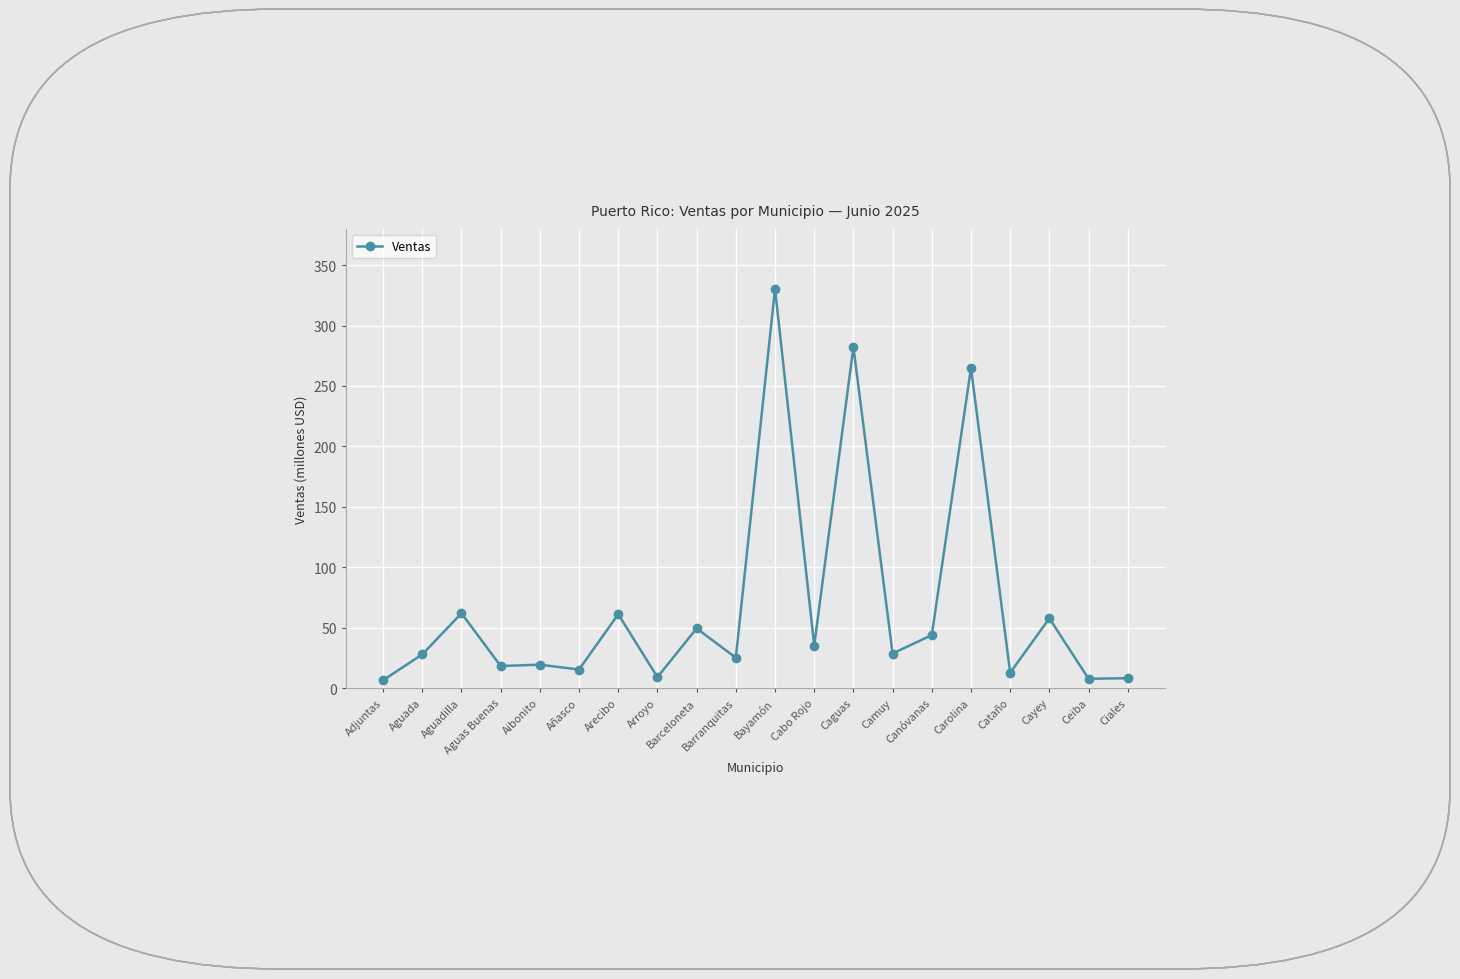

True or false: the data has more than 2 interior local peaks.

True